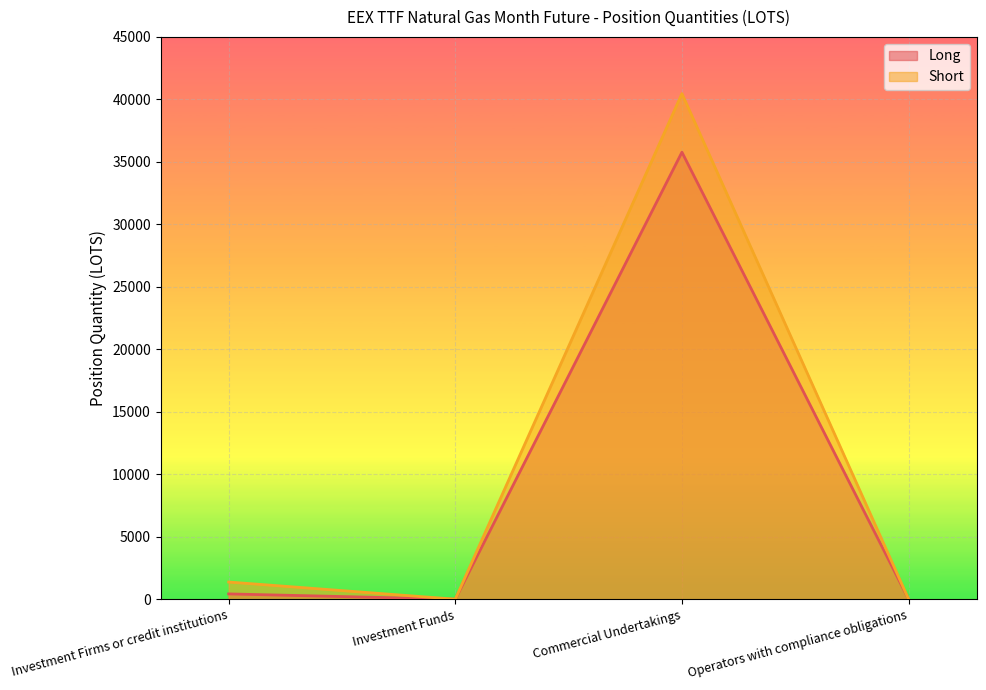

What position from the right is Investment Funds?

3